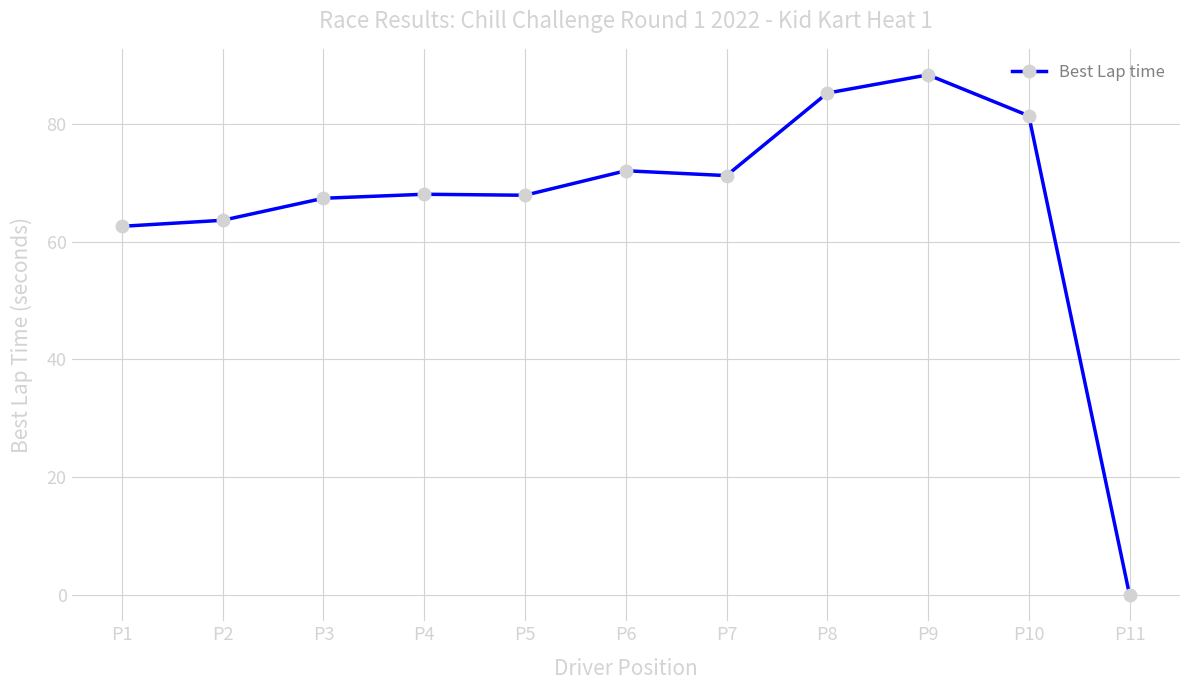

Which has a higher value, P7 or P5?

P7